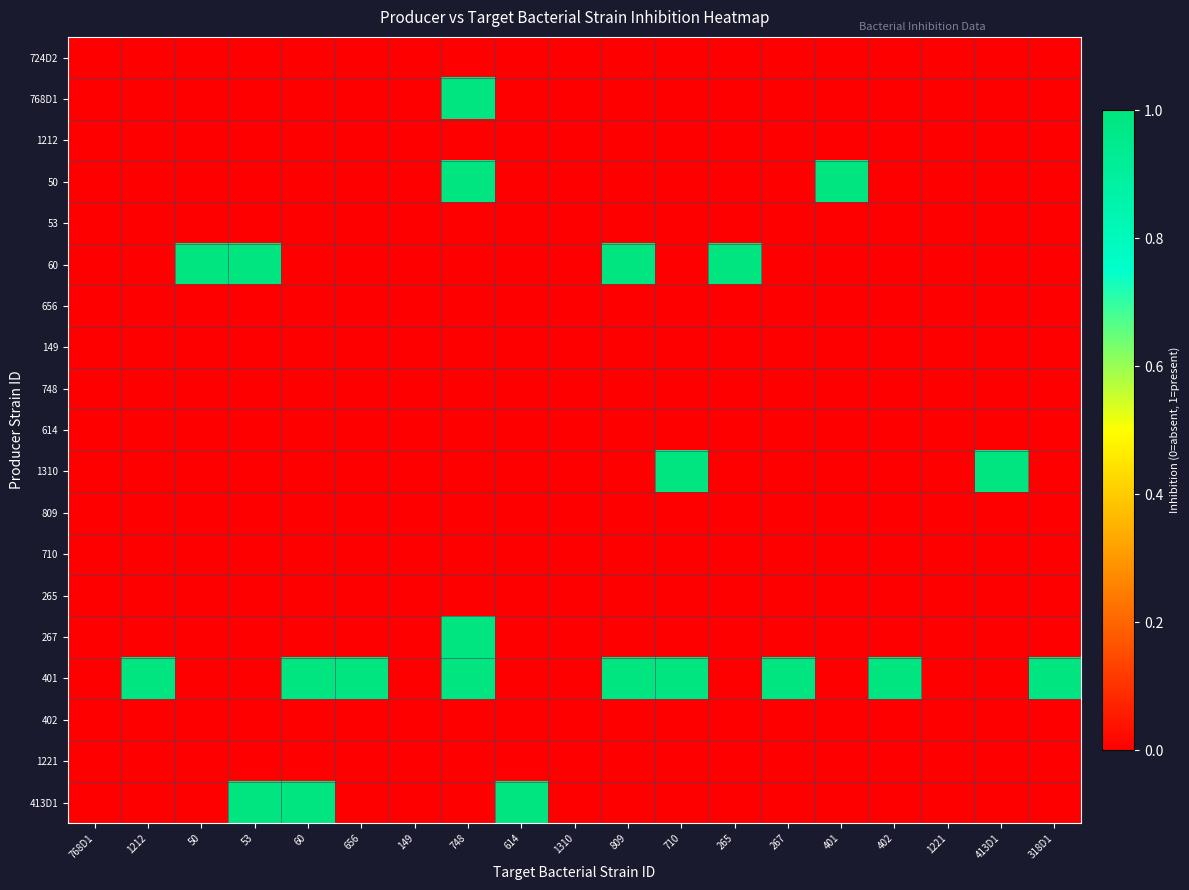

Reading left to right, what are all the values shown in this chart?

724D2: 768D1=0	1212=0	50=0	53=0	60=0	656=0	149=0	748=0	614=0	1310=0	809=0	710=0	265=0	267=0	401=0	402=0	1221=0	413D1=0	318D1=0
768D1: 768D1=0	1212=0	50=0	53=0	60=0	656=0	149=0	748=1	614=0	1310=0	809=0	710=0	265=0	267=0	401=0	402=0	1221=0	413D1=0	318D1=0
1212: 768D1=0	1212=0	50=0	53=0	60=0	656=0	149=0	748=0	614=0	1310=0	809=0	710=0	265=0	267=0	401=0	402=0	1221=0	413D1=0	318D1=0
50: 768D1=0	1212=0	50=0	53=0	60=0	656=0	149=0	748=1	614=0	1310=0	809=0	710=0	265=0	267=0	401=1	402=0	1221=0	413D1=0	318D1=0
53: 768D1=0	1212=0	50=0	53=0	60=0	656=0	149=0	748=0	614=0	1310=0	809=0	710=0	265=0	267=0	401=0	402=0	1221=0	413D1=0	318D1=0
60: 768D1=0	1212=0	50=1	53=1	60=0	656=0	149=0	748=0	614=0	1310=0	809=1	710=0	265=1	267=0	401=0	402=0	1221=0	413D1=0	318D1=0
656: 768D1=0	1212=0	50=0	53=0	60=0	656=0	149=0	748=0	614=0	1310=0	809=0	710=0	265=0	267=0	401=0	402=0	1221=0	413D1=0	318D1=0
149: 768D1=0	1212=0	50=0	53=0	60=0	656=0	149=0	748=0	614=0	1310=0	809=0	710=0	265=0	267=0	401=0	402=0	1221=0	413D1=0	318D1=0
748: 768D1=0	1212=0	50=0	53=0	60=0	656=0	149=0	748=0	614=0	1310=0	809=0	710=0	265=0	267=0	401=0	402=0	1221=0	413D1=0	318D1=0
614: 768D1=0	1212=0	50=0	53=0	60=0	656=0	149=0	748=0	614=0	1310=0	809=0	710=0	265=0	267=0	401=0	402=0	1221=0	413D1=0	318D1=0
1310: 768D1=0	1212=0	50=0	53=0	60=0	656=0	149=0	748=0	614=0	1310=0	809=0	710=1	265=0	267=0	401=0	402=0	1221=0	413D1=1	318D1=0
809: 768D1=0	1212=0	50=0	53=0	60=0	656=0	149=0	748=0	614=0	1310=0	809=0	710=0	265=0	267=0	401=0	402=0	1221=0	413D1=0	318D1=0
710: 768D1=0	1212=0	50=0	53=0	60=0	656=0	149=0	748=0	614=0	1310=0	809=0	710=0	265=0	267=0	401=0	402=0	1221=0	413D1=0	318D1=0
265: 768D1=0	1212=0	50=0	53=0	60=0	656=0	149=0	748=0	614=0	1310=0	809=0	710=0	265=0	267=0	401=0	402=0	1221=0	413D1=0	318D1=0
267: 768D1=0	1212=0	50=0	53=0	60=0	656=0	149=0	748=1	614=0	1310=0	809=0	710=0	265=0	267=0	401=0	402=0	1221=0	413D1=0	318D1=0
401: 768D1=0	1212=1	50=0	53=0	60=1	656=1	149=0	748=1	614=0	1310=0	809=1	710=1	265=0	267=1	401=0	402=1	1221=0	413D1=0	318D1=1
402: 768D1=0	1212=0	50=0	53=0	60=0	656=0	149=0	748=0	614=0	1310=0	809=0	710=0	265=0	267=0	401=0	402=0	1221=0	413D1=0	318D1=0
1221: 768D1=0	1212=0	50=0	53=0	60=0	656=0	149=0	748=0	614=0	1310=0	809=0	710=0	265=0	267=0	401=0	402=0	1221=0	413D1=0	318D1=0
413D1: 768D1=0	1212=0	50=0	53=1	60=1	656=0	149=0	748=0	614=1	1310=0	809=0	710=0	265=0	267=0	401=0	402=0	1221=0	413D1=0	318D1=0